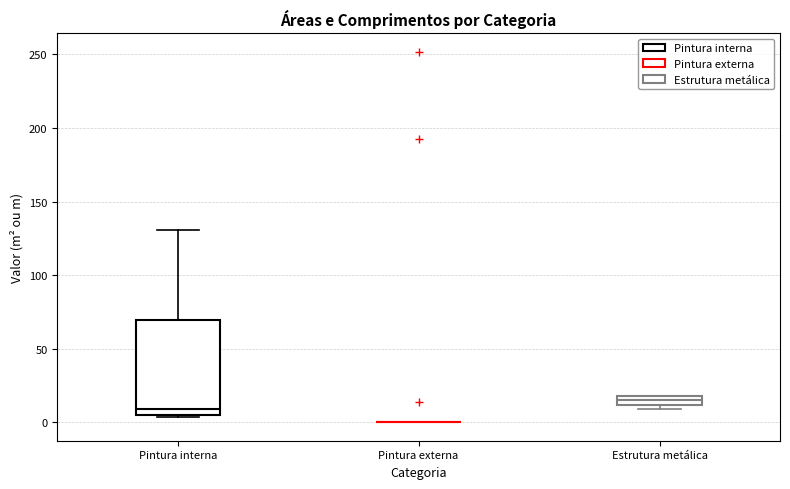

Which box is the tallest, from its lower edge to its upper edge?

Pintura interna